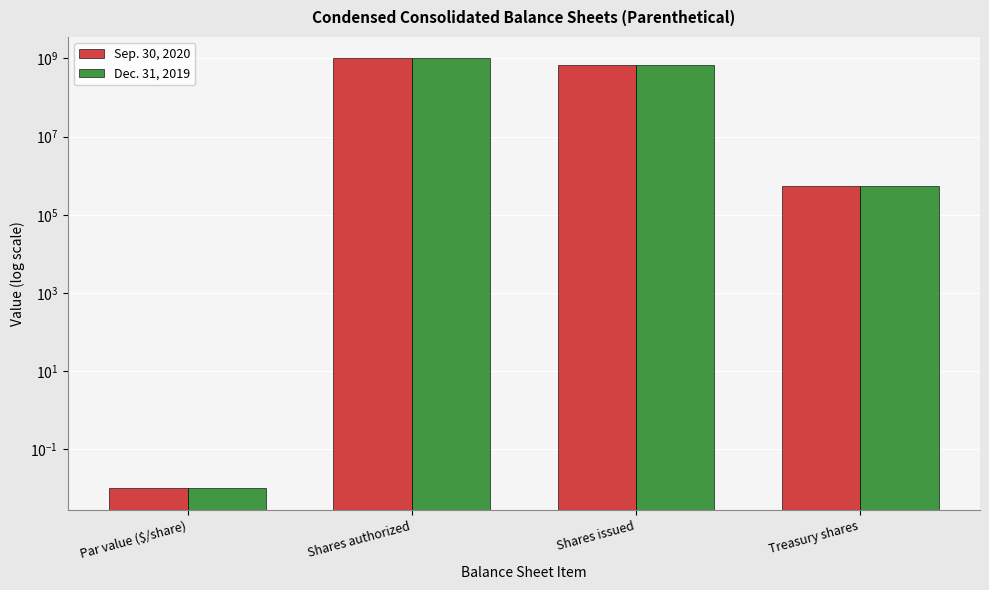

Reading left to right, transcribe all the data shown in this chart.

Sep. 30, 2020: Par value ($/share)=0.0	Shares authorized=1000000000.0	Shares issued=670550201.0	Treasury shares=549907.0
Dec. 31, 2019: Par value ($/share)=0.0	Shares authorized=1000000000.0	Shares issued=670378701.0	Treasury shares=549907.0